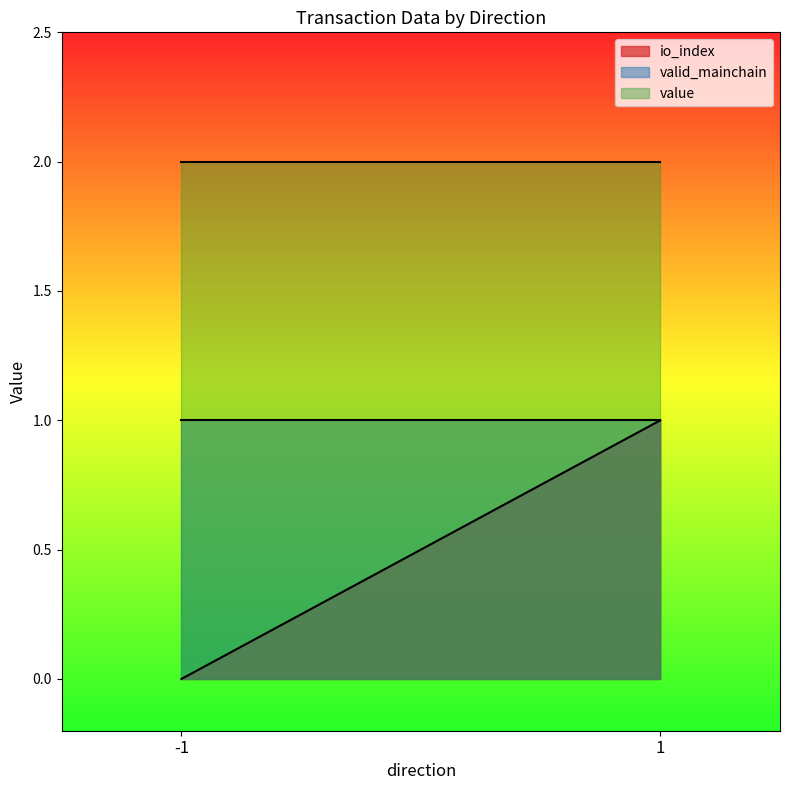

What is the highest value of the valid_mainchain series?

1.0